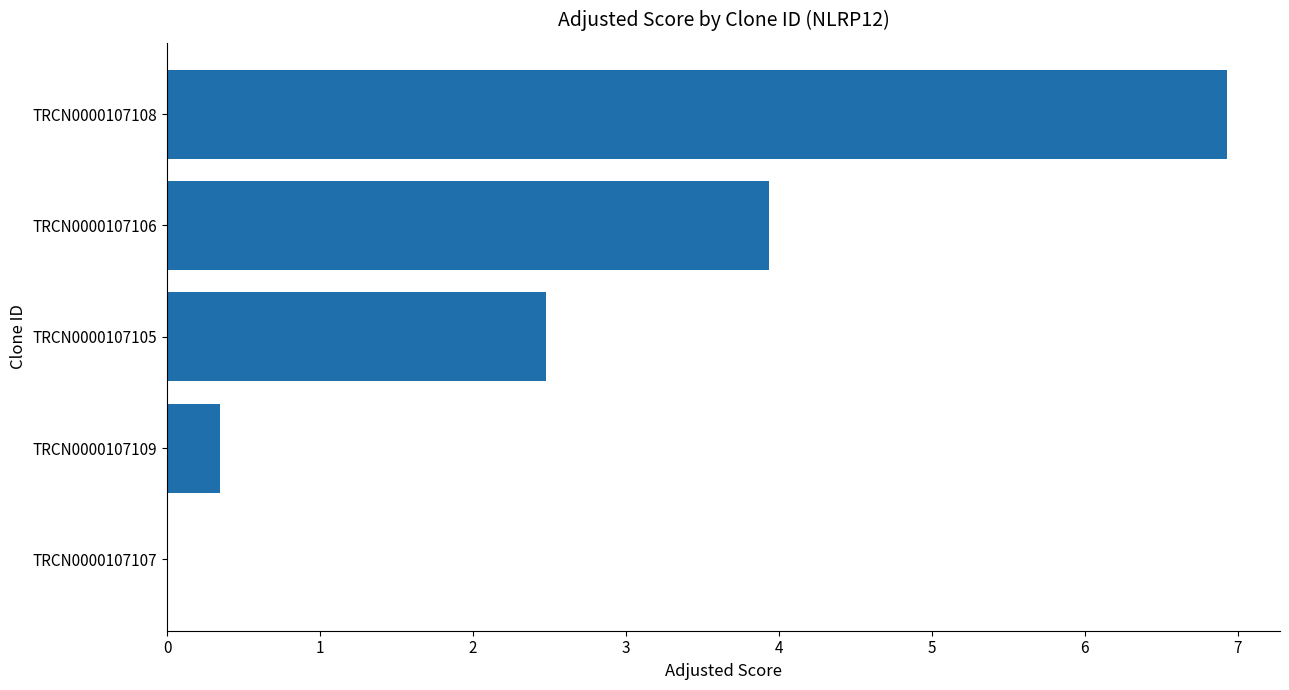

Count the number of values greater than 2.

3